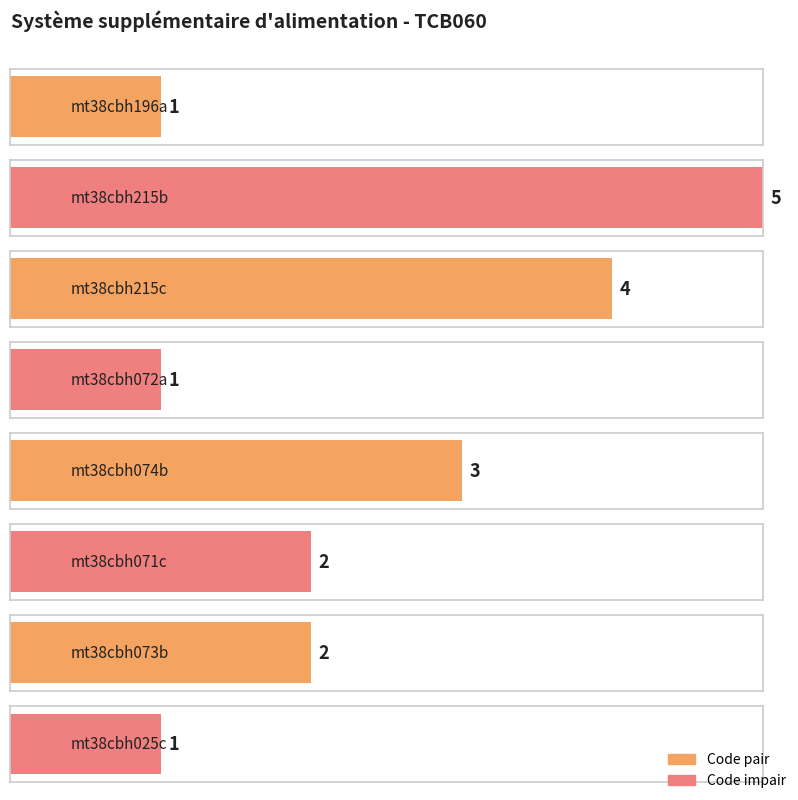

What is the maximum value shown in the chart?

5